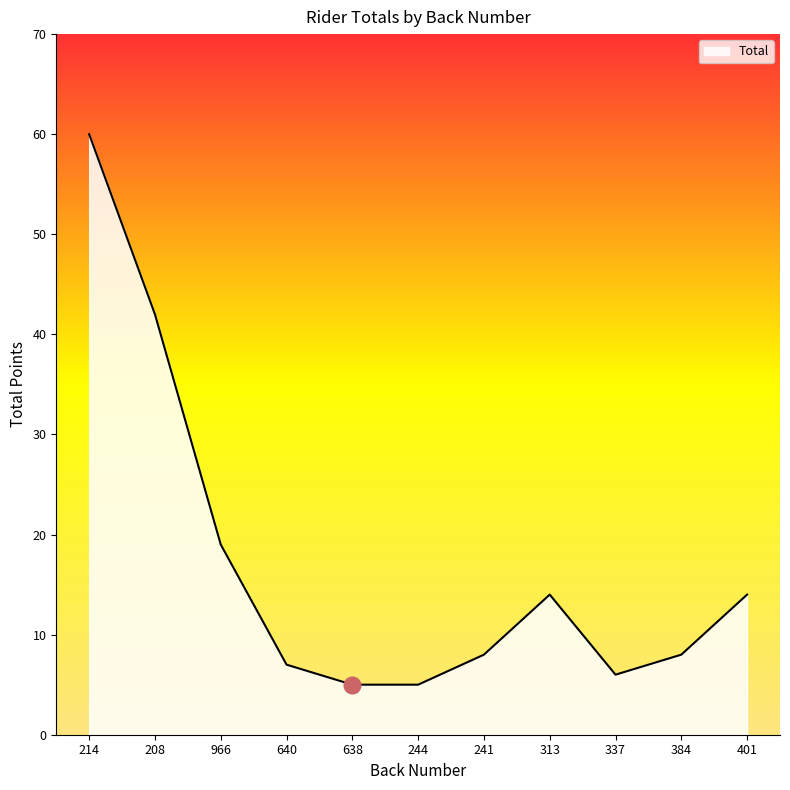

Reading left to right, what are all the values shown in this chart?

60	42	19	7	5	5	8	14	6	8	14